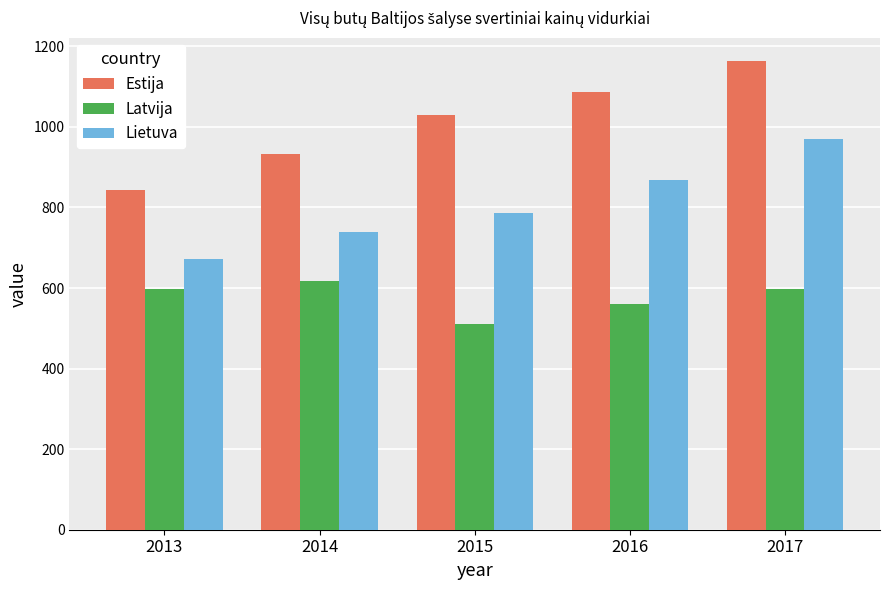

Is it true that Lietuva equals 1154.6 at 2013?

False